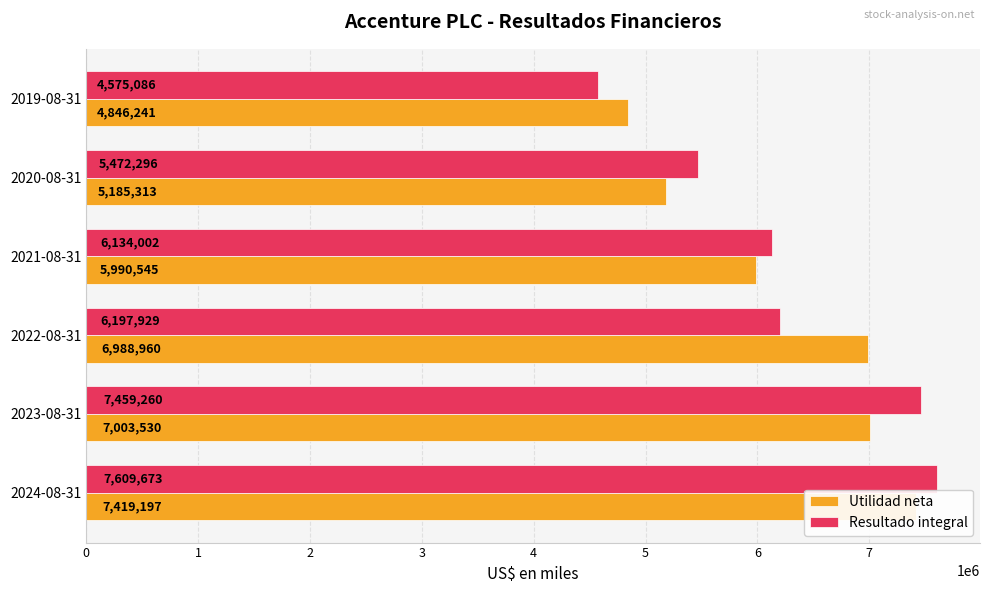

At 2, list the series in order from smallest to largest.

Resultado integral, Utilidad neta